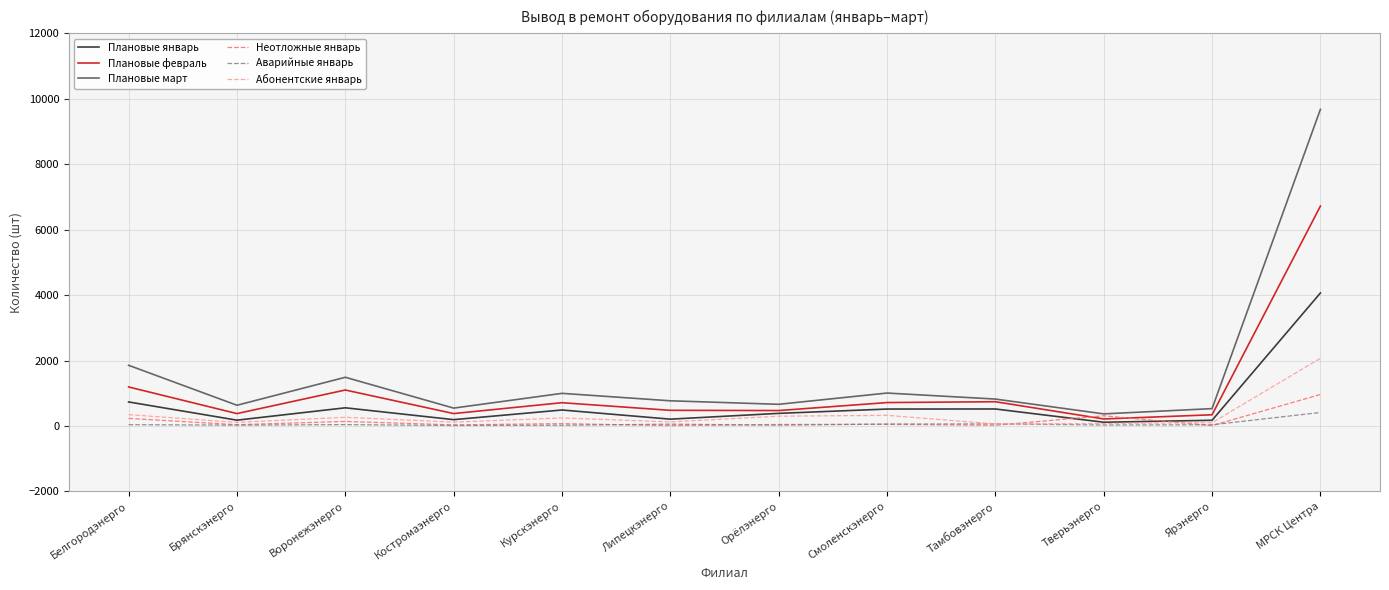

The value of Плановые февраль at Тамбовэнерго is 741. True or false?

True